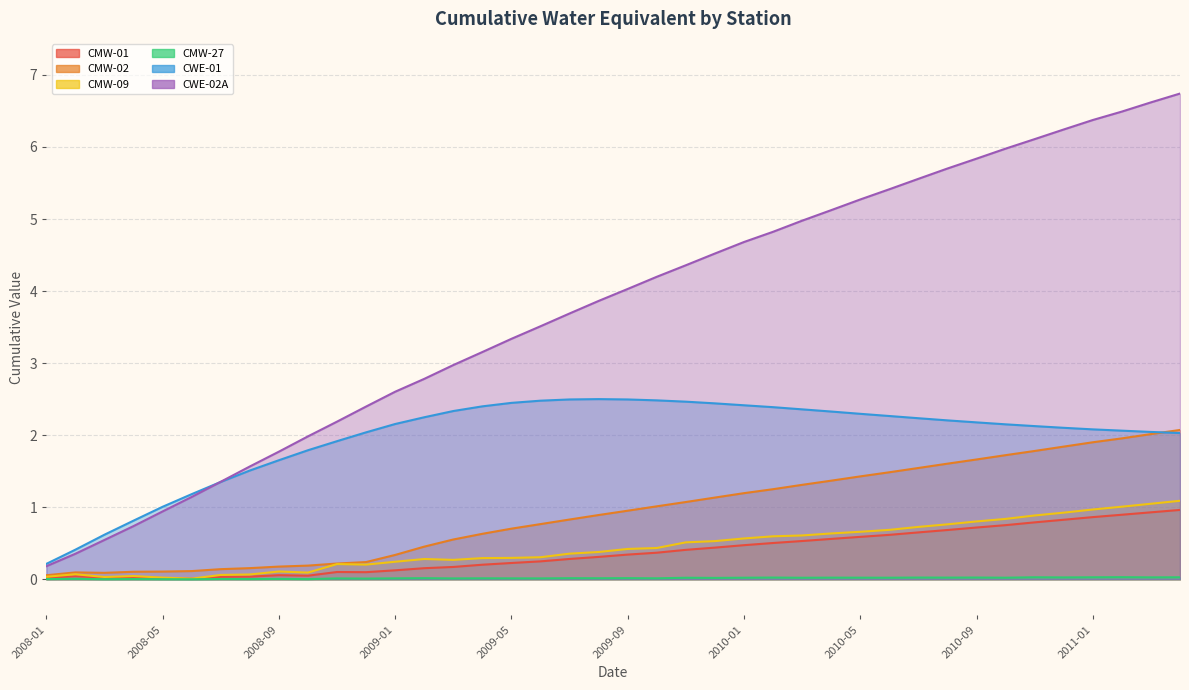

True or false: CWE-01 has more than 1 interior local peaks.

False